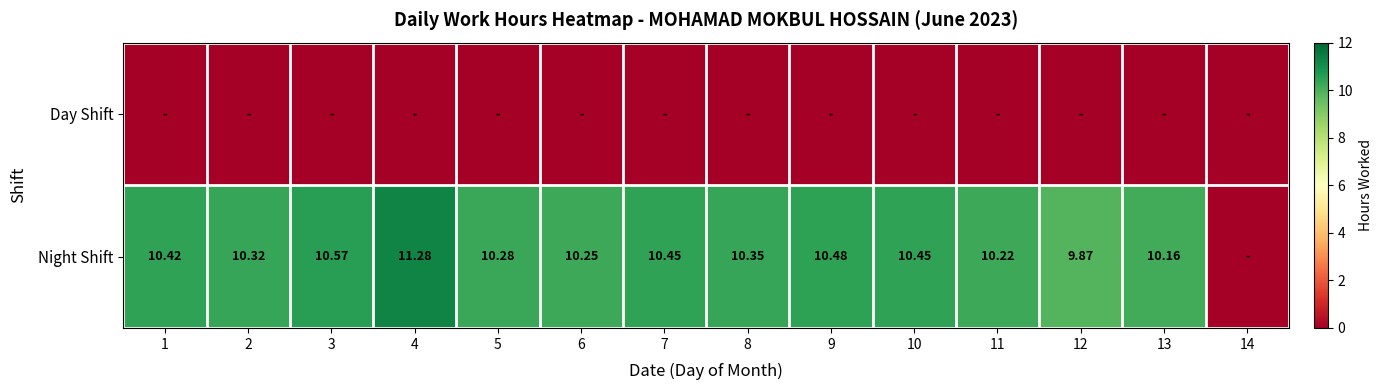

Which category has the lowest value in the Day Shift series?

1